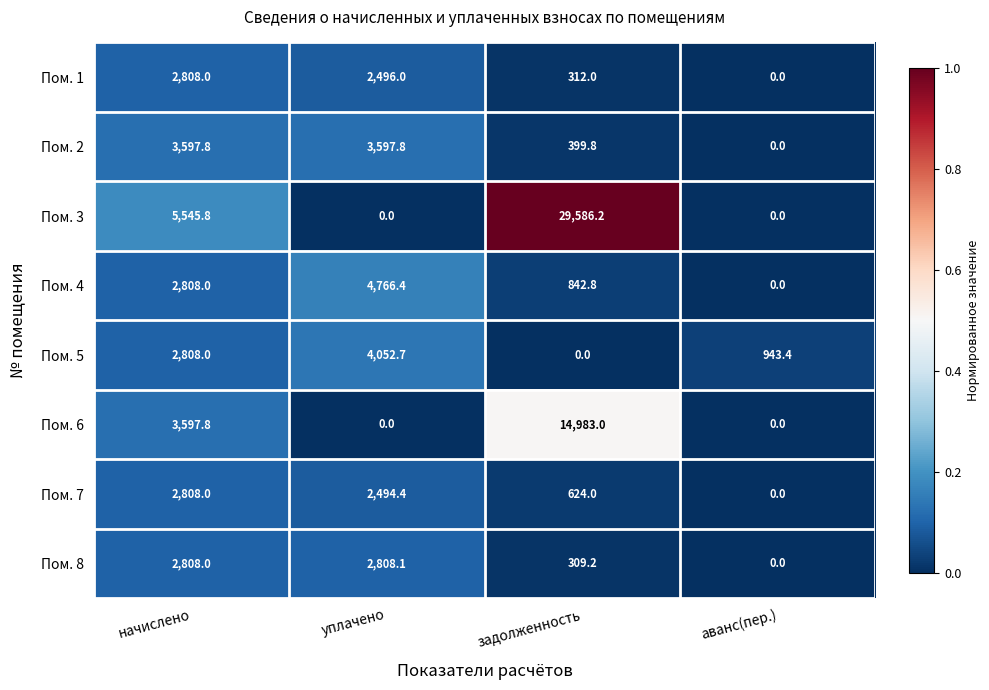

What value does the Пом. 2 series have at уплачено?

3597.8